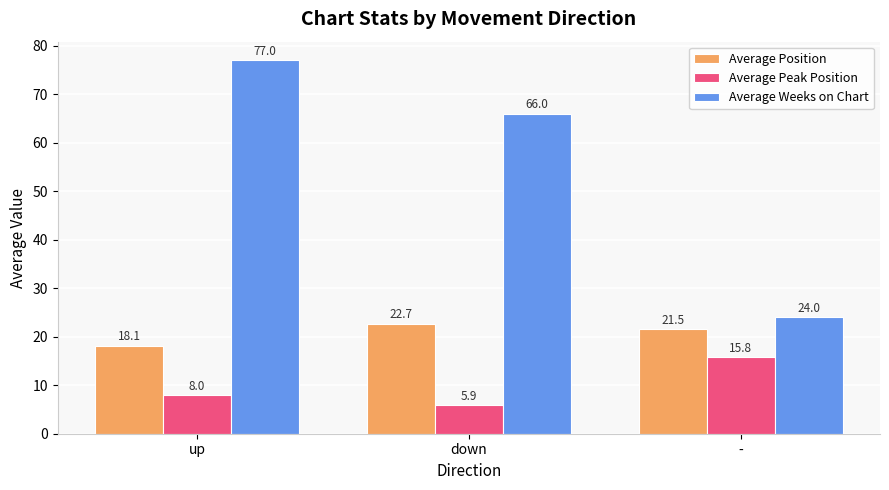

Reading left to right, list all the values displayed in this chart.

Average Position: 18.1	22.7	21.5
Average Peak Position: 8.0	5.9	15.8
Average Weeks on Chart: 77.0	66.0	24.0